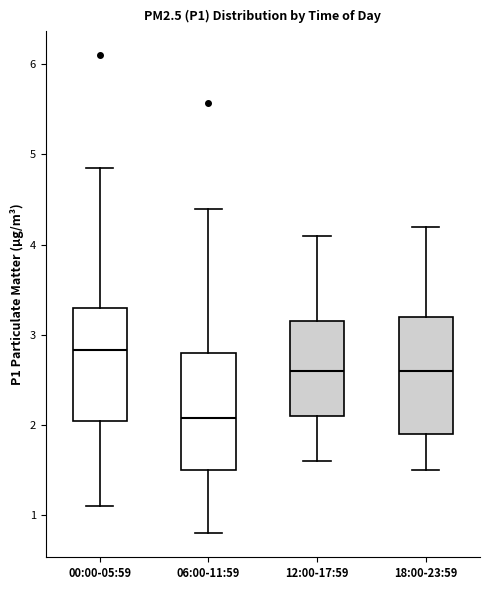

Which box has the lowest median line?

06:00-11:59